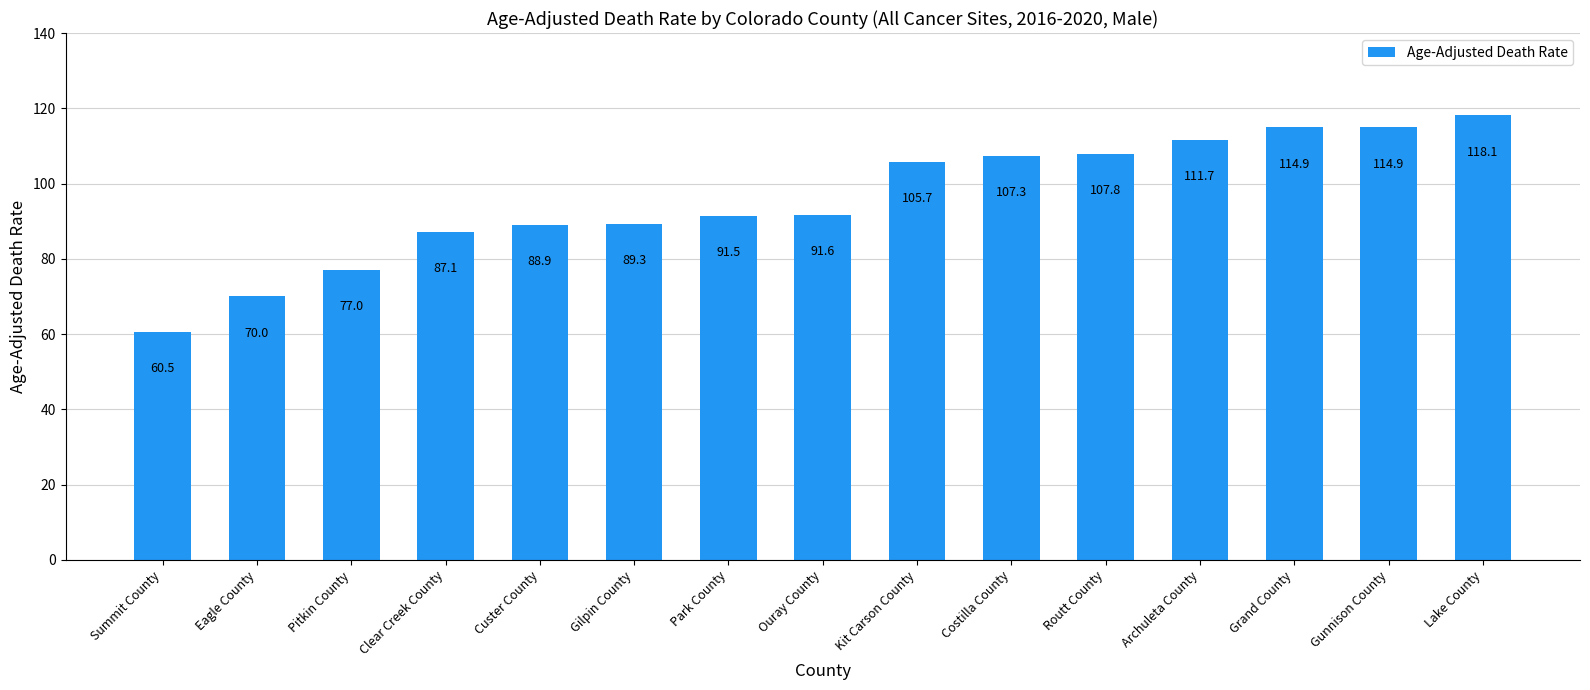

What value does the data have at Custer County?

88.9